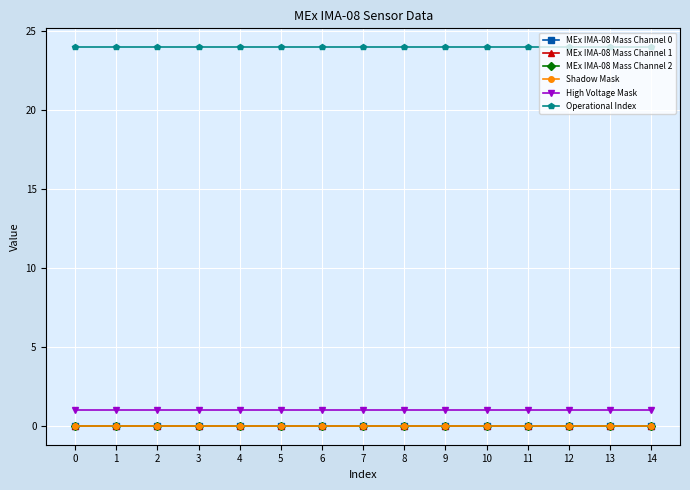

Reading left to right, what are all the values shown in this chart?

MEx IMA-08 Mass Channel 0: 0	0	0	0	0	0	0	0	0	0	0	0	0	0	0
MEx IMA-08 Mass Channel 1: 0	0	0	0	0	0	0	0	0	0	0	0	0	0	0
MEx IMA-08 Mass Channel 2: 0	0	0	0	0	0	0	0	0	0	0	0	0	0	0
Shadow Mask: 0	0	0	0	0	0	0	0	0	0	0	0	0	0	0
High Voltage Mask: 1	1	1	1	1	1	1	1	1	1	1	1	1	1	1
Operational Index: 24	24	24	24	24	24	24	24	24	24	24	24	24	24	24